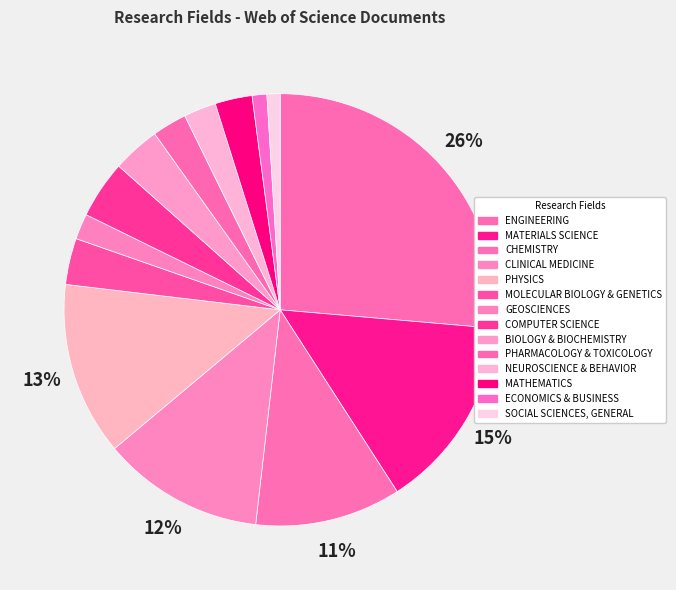

How many segments does this pie chart have?

14